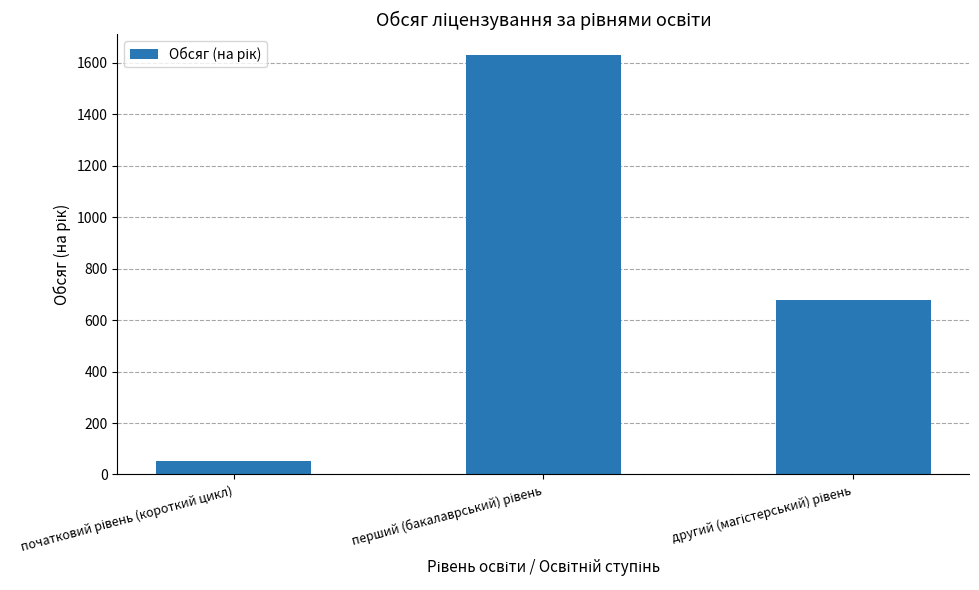

What is the greatest value displayed?

1630